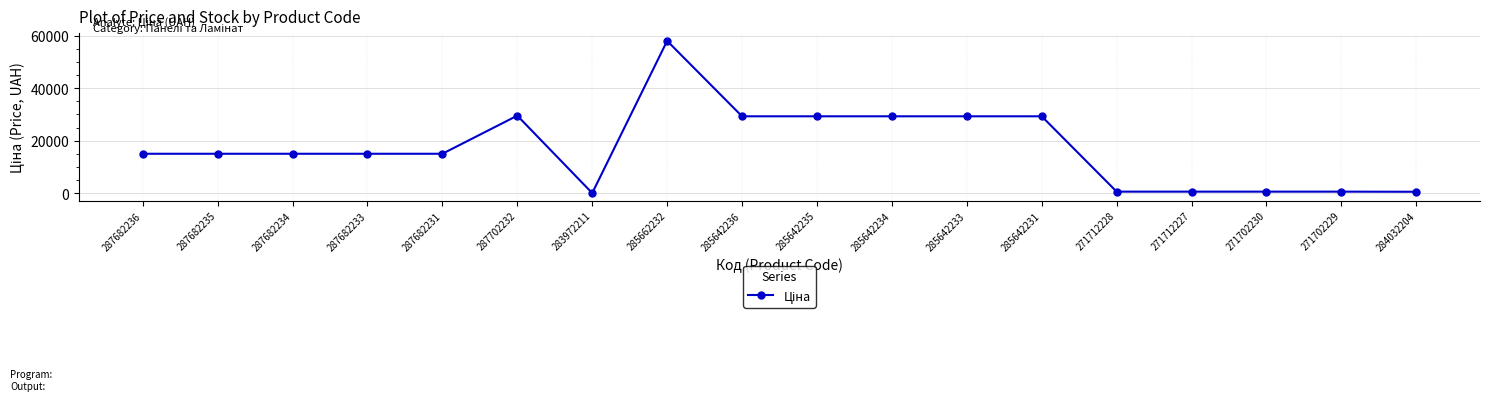

What is the greatest value displayed?

58037.0